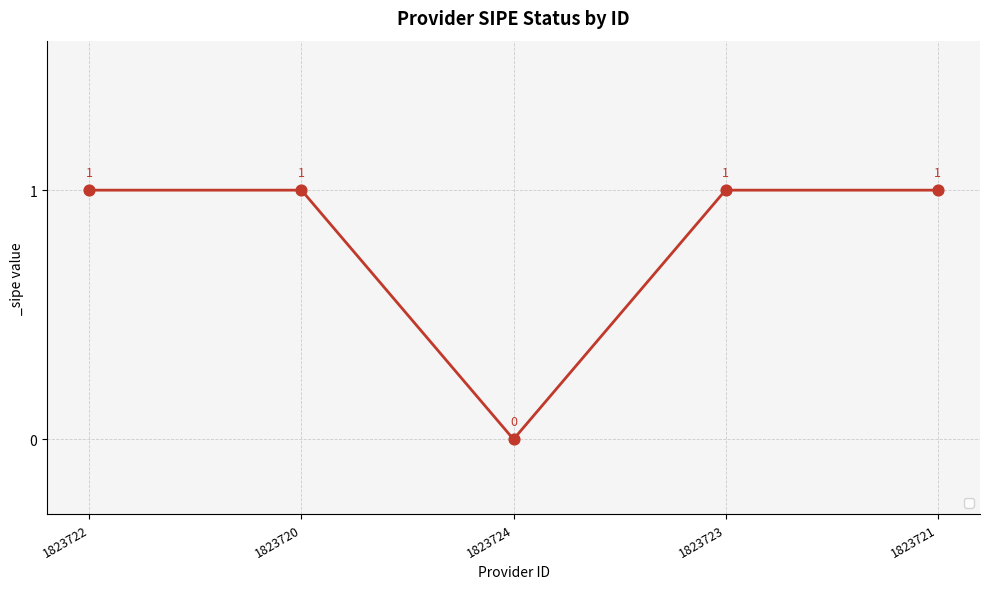

Approximately how many times larger is the value at 1823720 compared to 1823721?

1.0